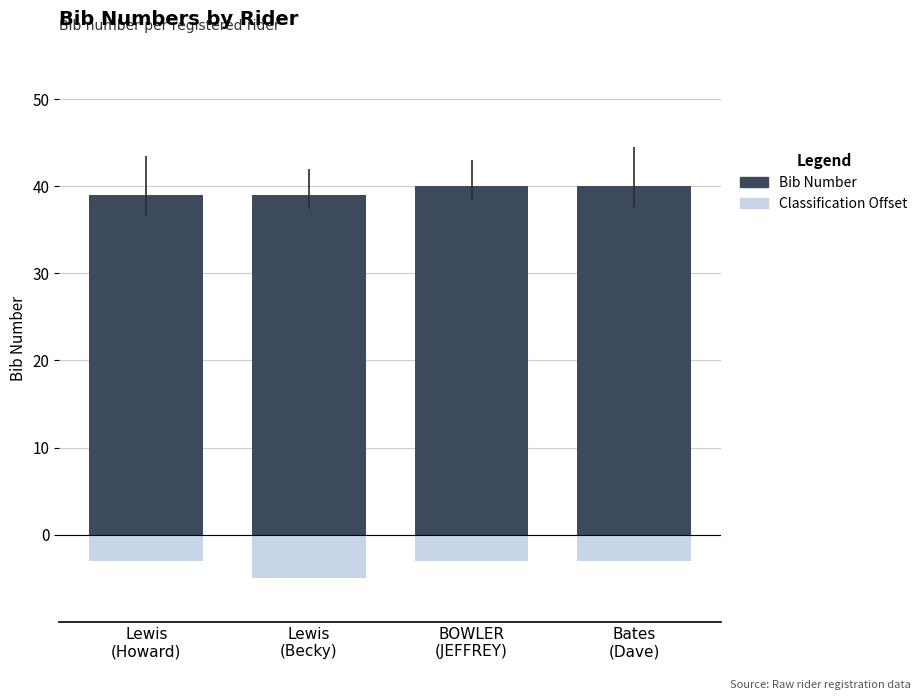

What is the sum of all Classification Offset values?

-14